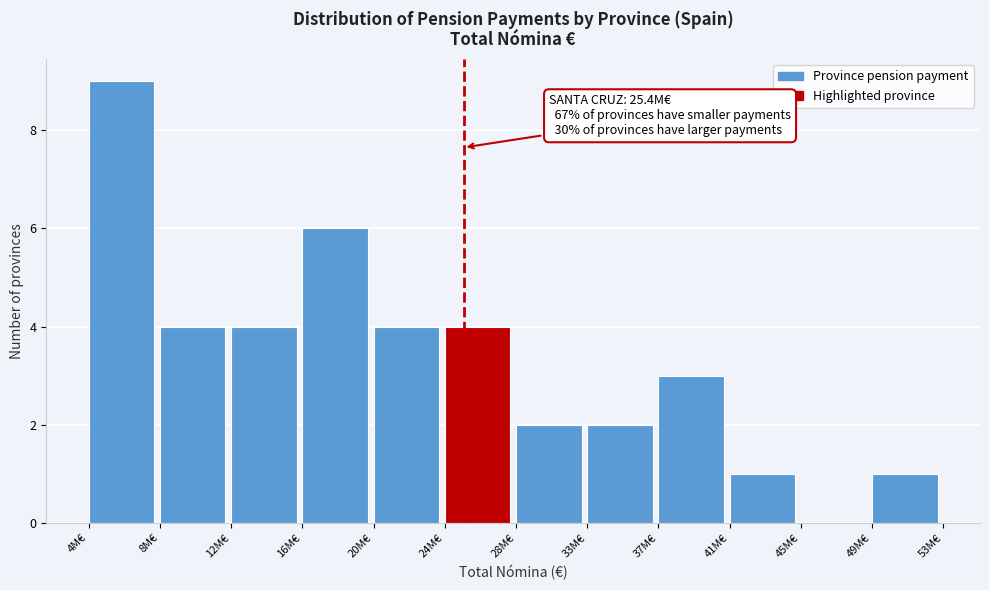

Reading right to left, list all the values displayed in this chart.

49M€=1	45M€=0	41M€=1	37M€=3	33M€=2	28M€=2	24M€=4	20M€=4	16M€=6	12M€=4	8M€=4	4M€=9